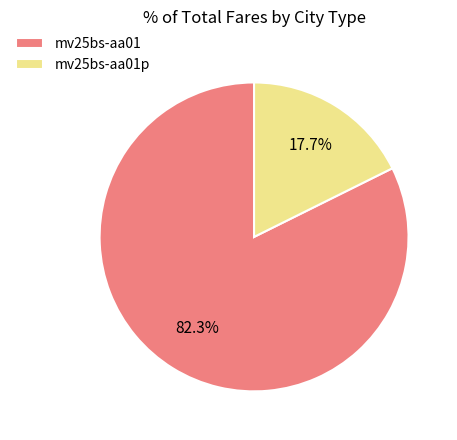

Combined, what portion of the pie is mv25bs-aa01p and mv25bs-aa01?

100.0%